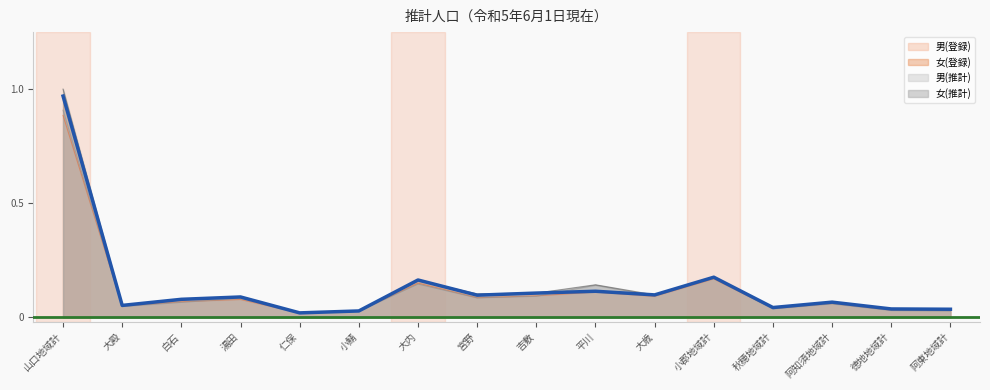

What is the average value of the 女(登録) series?

0.1